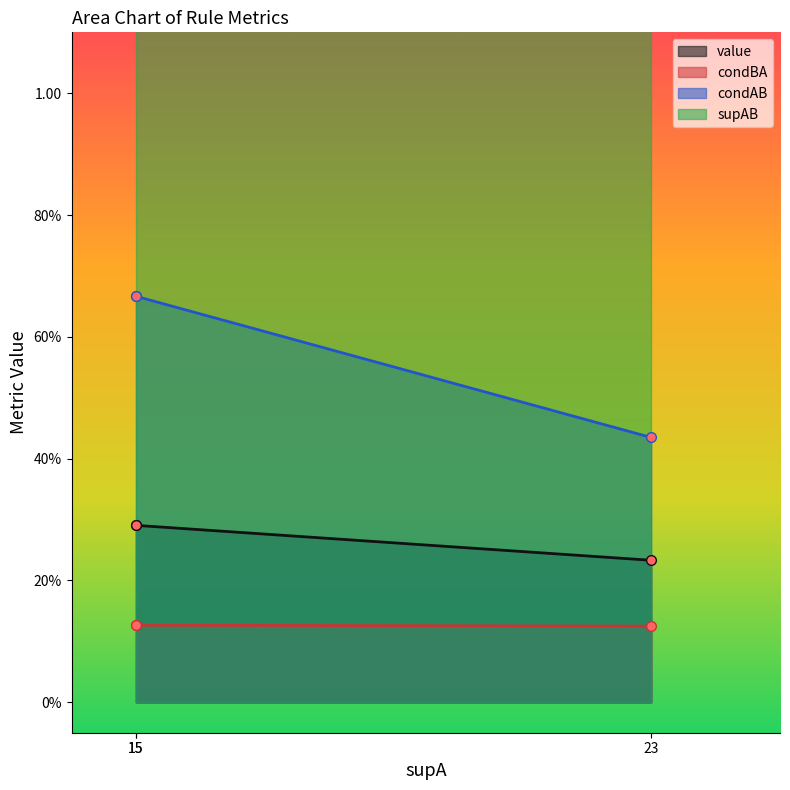

What is the total value across all series at 23?

0.8